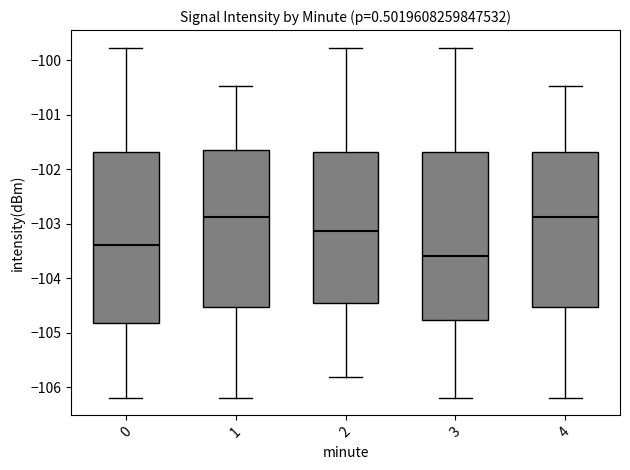

Reading left to right, transcribe this box plot: for each box, give where its median line is, the range the box spans, and where its two whiskers end, as read against the y-axis. The values are not printed on the chart, so give them approximately, as read against the axis.

0: median -103.4, box -104.8 to -101.7, whiskers -106.2 to -99.8
1: median -102.9, box -104.5 to -101.7, whiskers -106.2 to -100.5
2: median -103.1, box -104.5 to -101.7, whiskers -105.8 to -99.8
3: median -103.6, box -104.8 to -101.7, whiskers -106.2 to -99.8
4: median -102.9, box -104.5 to -101.7, whiskers -106.2 to -100.5